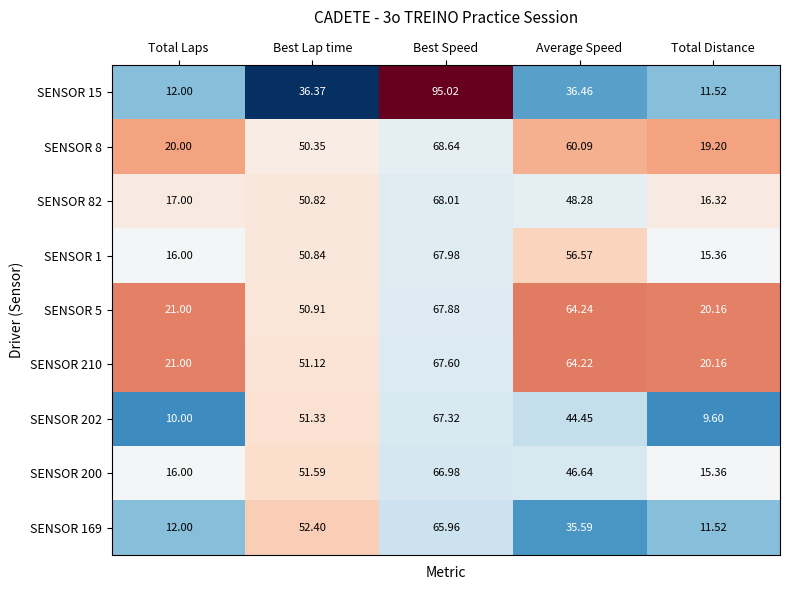

Between Best Speed and Total Distance, which series saw the biggest shift?

SENSOR 15